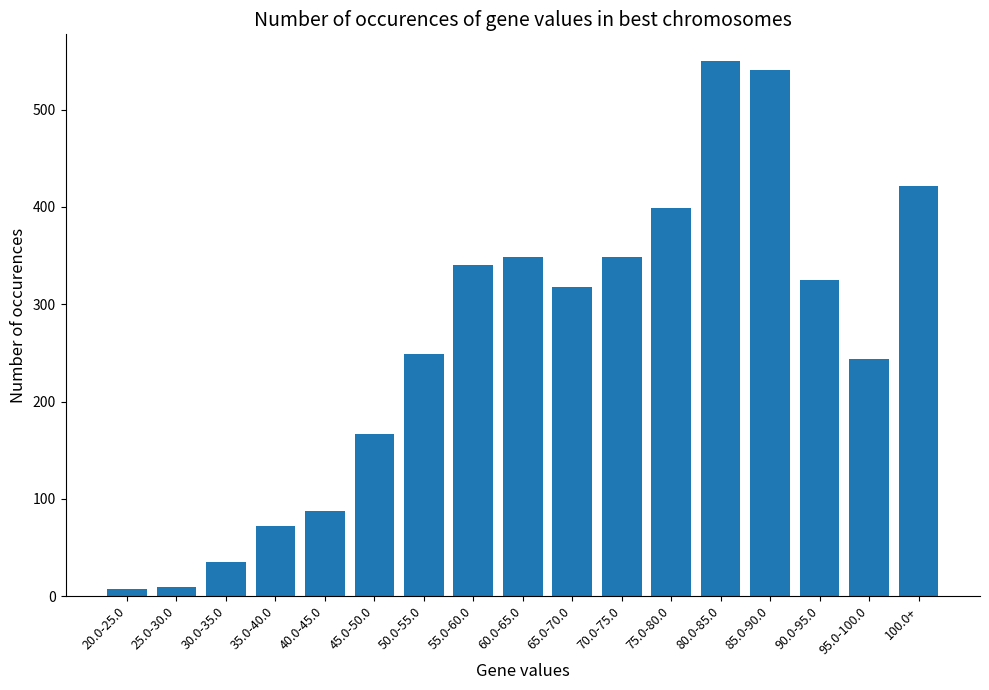

What is the approximate value at 60.0-65.0?

349